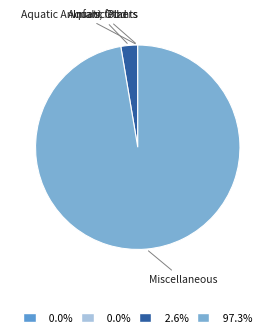

Which category has the biggest portion of the pie?

Miscellaneous